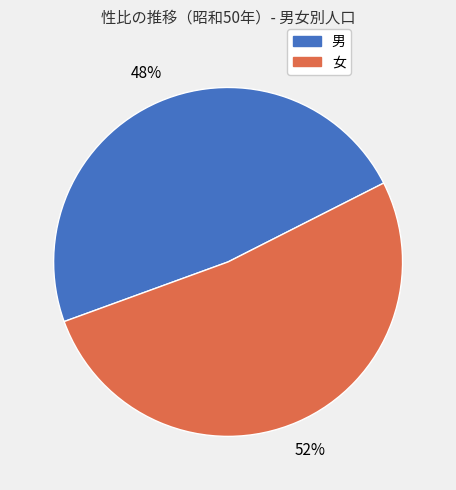

How many segments does this pie chart have?

2